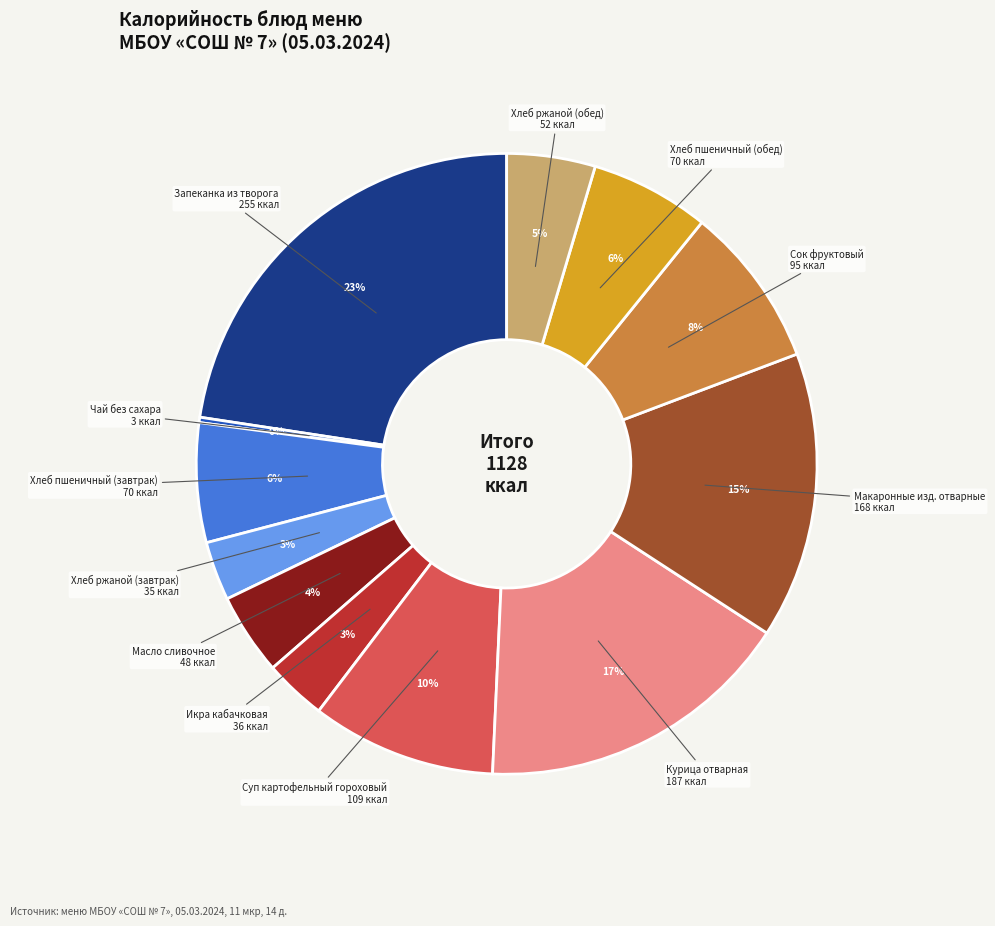

Is there a majority slice in this chart?

No